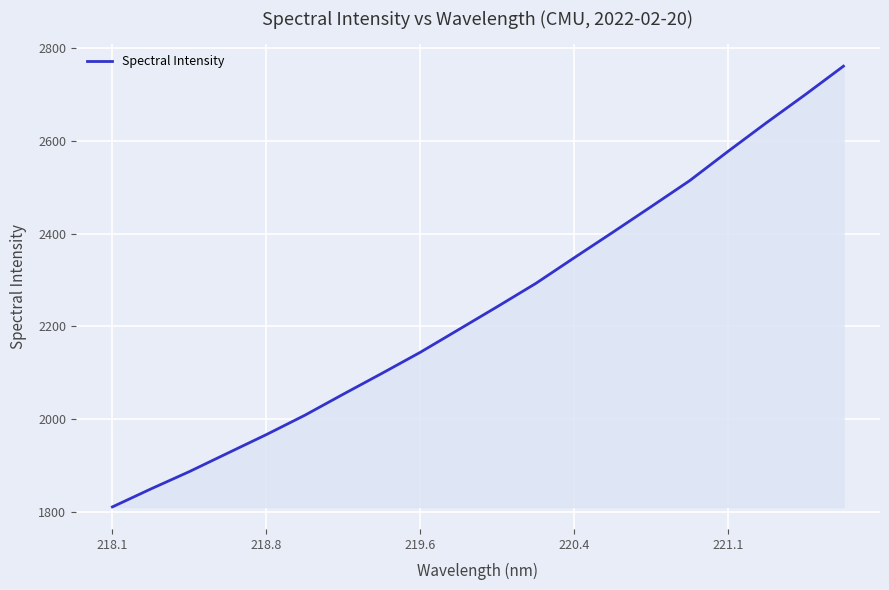

What is the smallest value displayed?

1810.7